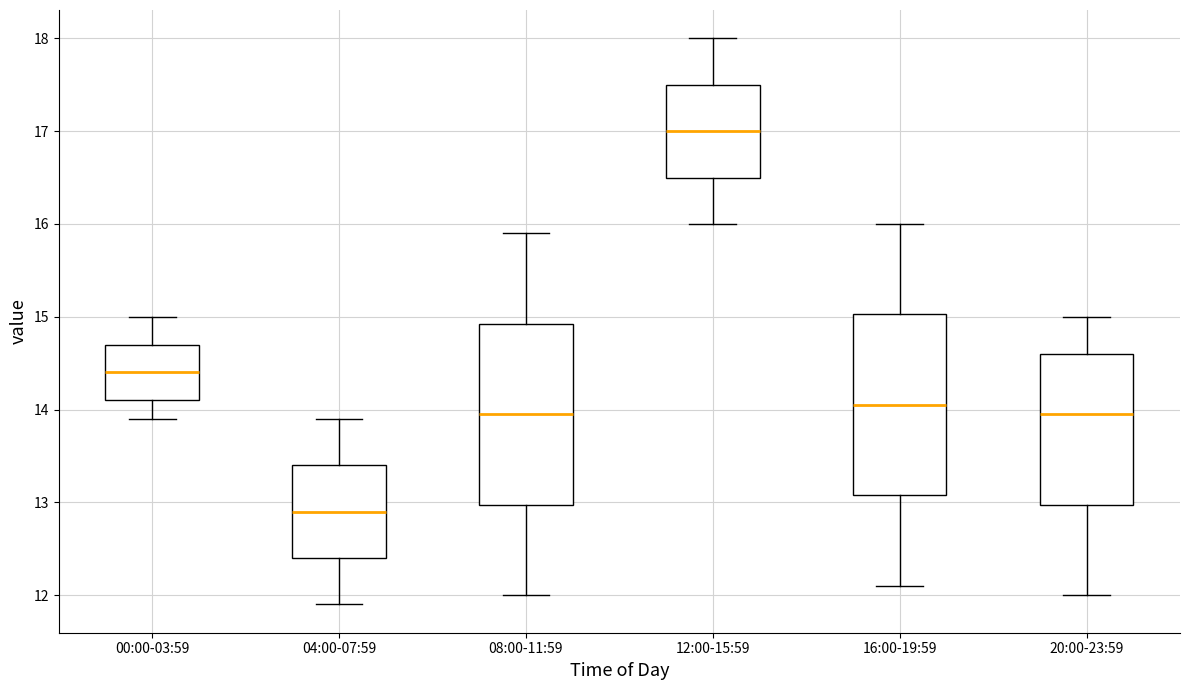

Where is the lower edge of the box for 00:00-03:59 on the y-axis? The values are not printed on the chart, so give them approximately, as read against the axis.

14.1